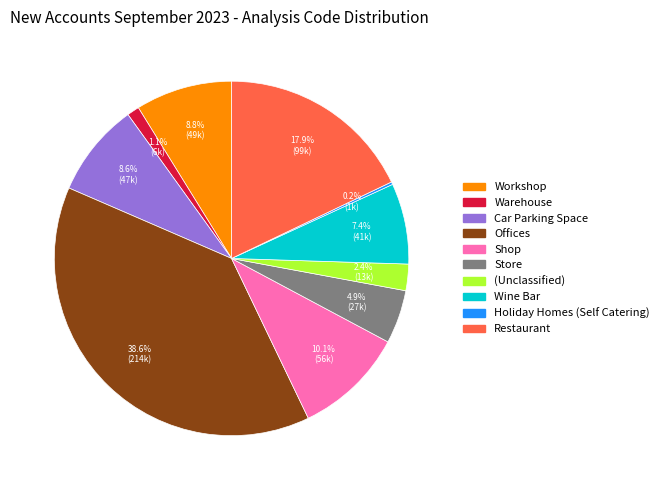

To the nearest percent, what is the average slice percentage?

10%